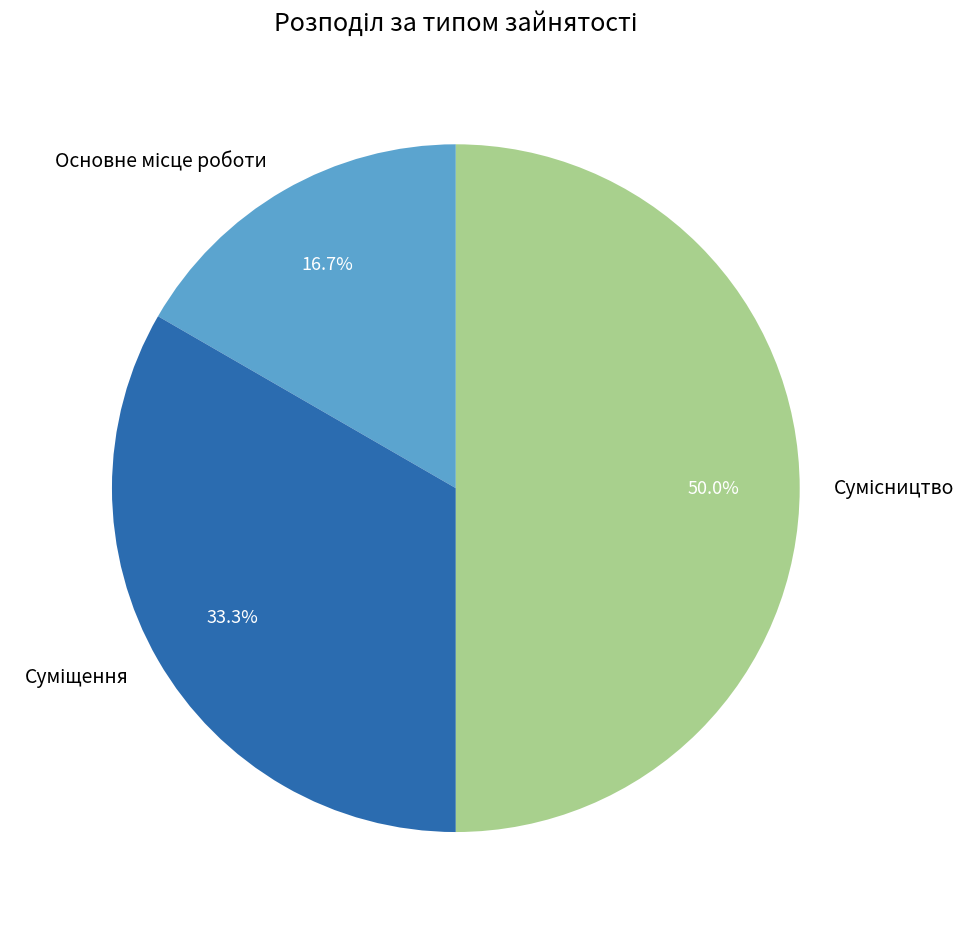

True or false: Основне місце роботи accounts for 17% of the total.

True